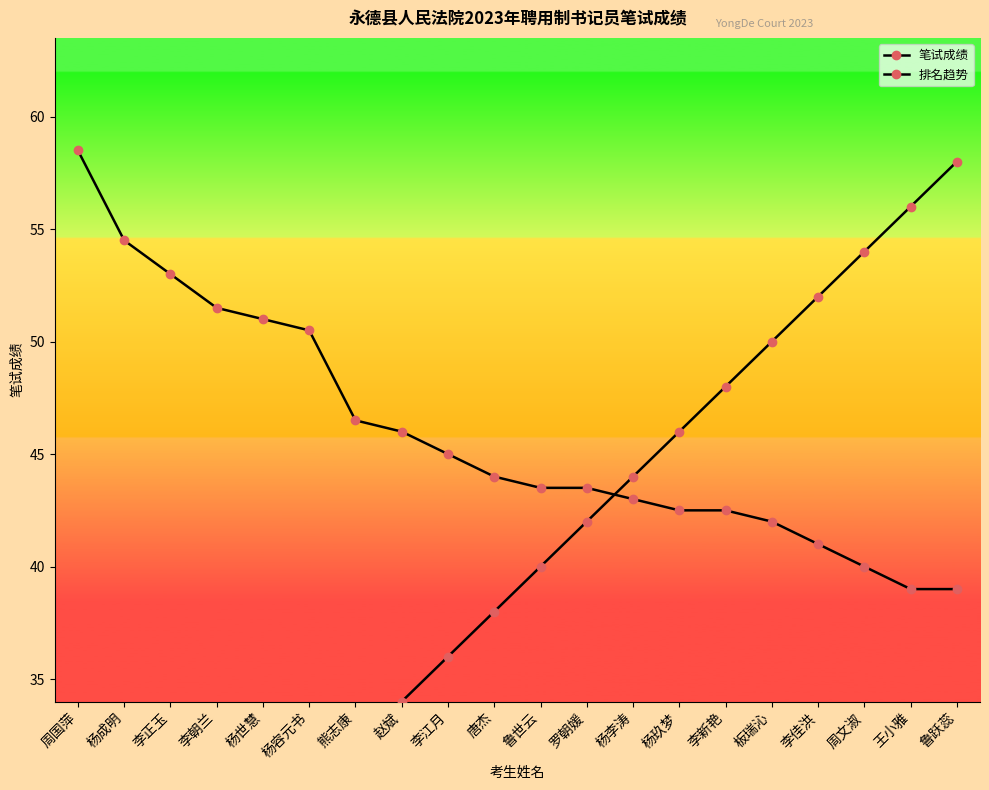

The value of 排名趋势 at 杨容元书 is 30.0. True or false?

True